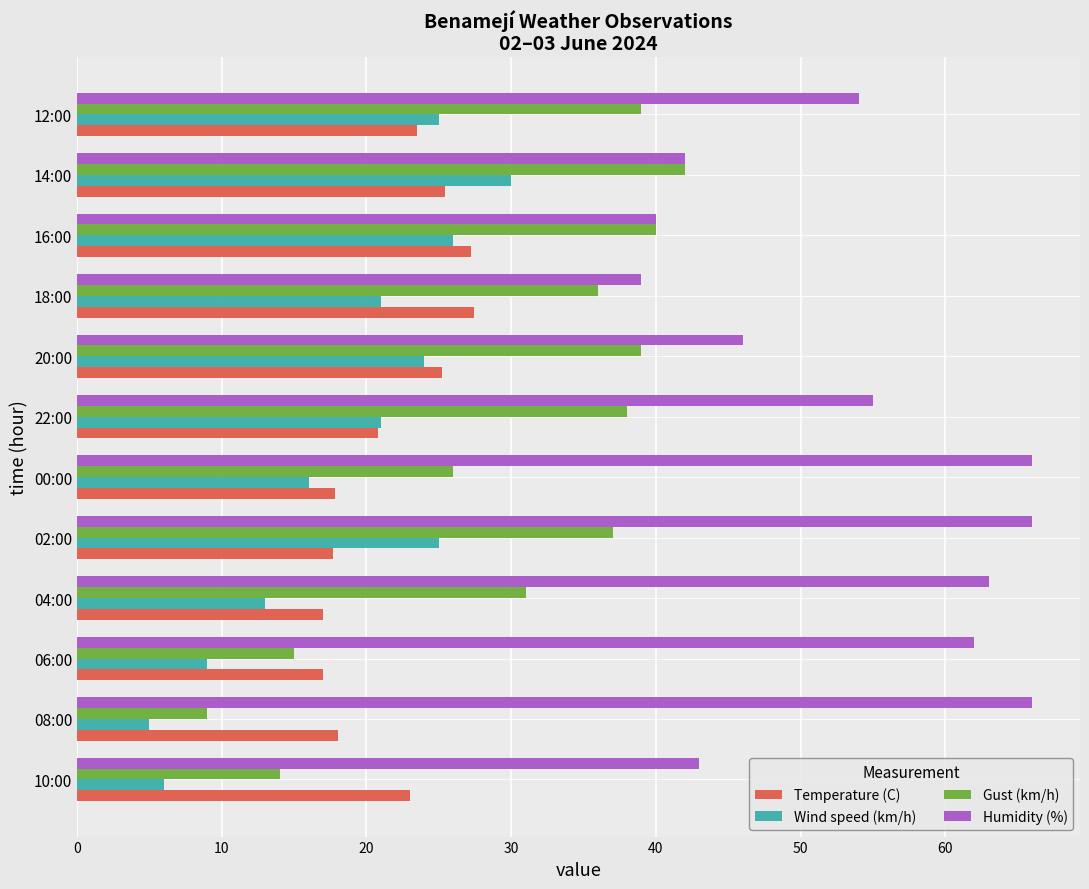

Rank the series by their maximum value, from highest to lowest.

Humidity (%), Gust (km/h), Wind speed (km/h), Temperature (C)